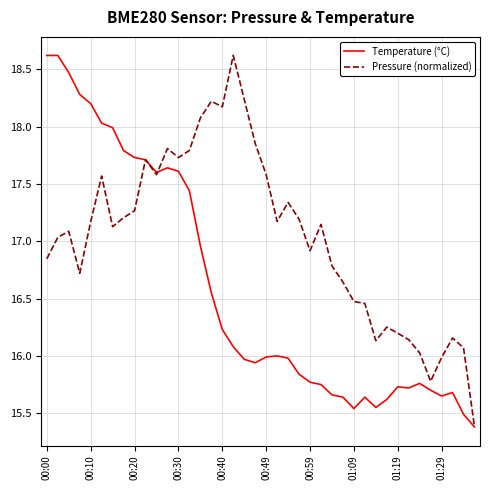

Which series has the largest total across all categories?

Pressure (normalized)